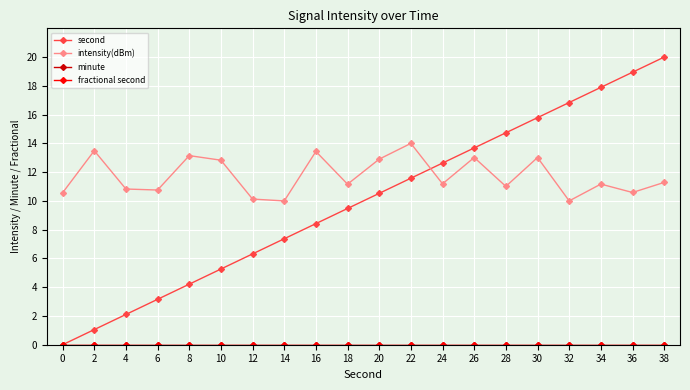

Reading right to left, list all the values displayed in this chart.

second: 38=20.0	36=18.9	34=17.9	32=16.8	30=15.8	28=14.7	26=13.7	24=12.6	22=11.6	20=10.5	18=9.5	16=8.4	14=7.4	12=6.3	10=5.3	8=4.2	6=3.2	4=2.1	2=1.1	0=0.0
intensity(dBm): 38=11.3	36=10.6	34=11.2	32=10.0	30=13.0	28=11.0	26=13.0	24=11.2	22=14.0	20=12.9	18=11.2	16=13.4	14=10.0	12=10.1	10=12.8	8=13.1	6=10.8	4=10.8	2=13.5	0=10.6
minute: 38=0.0	36=0.0	34=0.0	32=0.0	30=0.0	28=0.0	26=0.0	24=0.0	22=0.0	20=0.0	18=0.0	16=0.0	14=0.0	12=0.0	10=0.0	8=0.0	6=0.0	4=0.0	2=0.0	0=0.0
fractional second: 38=0.0	36=0.0	34=0.0	32=0.0	30=0.0	28=0.0	26=0.0	24=0.0	22=0.0	20=0.0	18=0.0	16=0.0	14=0.0	12=0.0	10=0.0	8=0.0	6=0.0	4=0.0	2=0.0	0=0.0